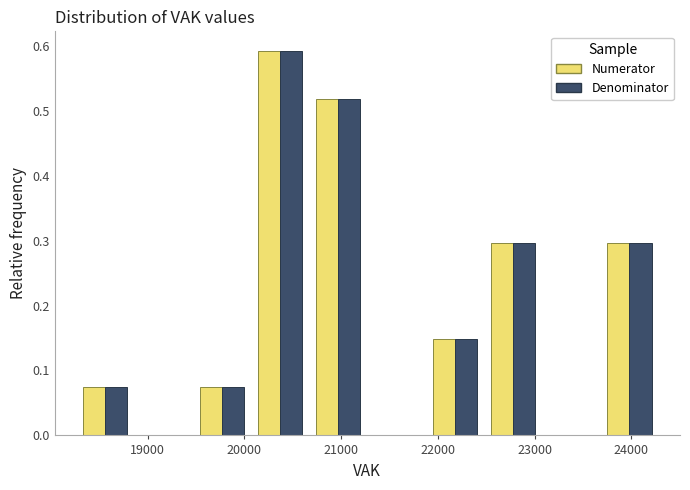

What is the height of the Numerator bar covering 19500 to 20100 on the x-axis? Neither the bar edges nor the heights are printed on the chart, so give them approximately, as read against the axes.

0.07